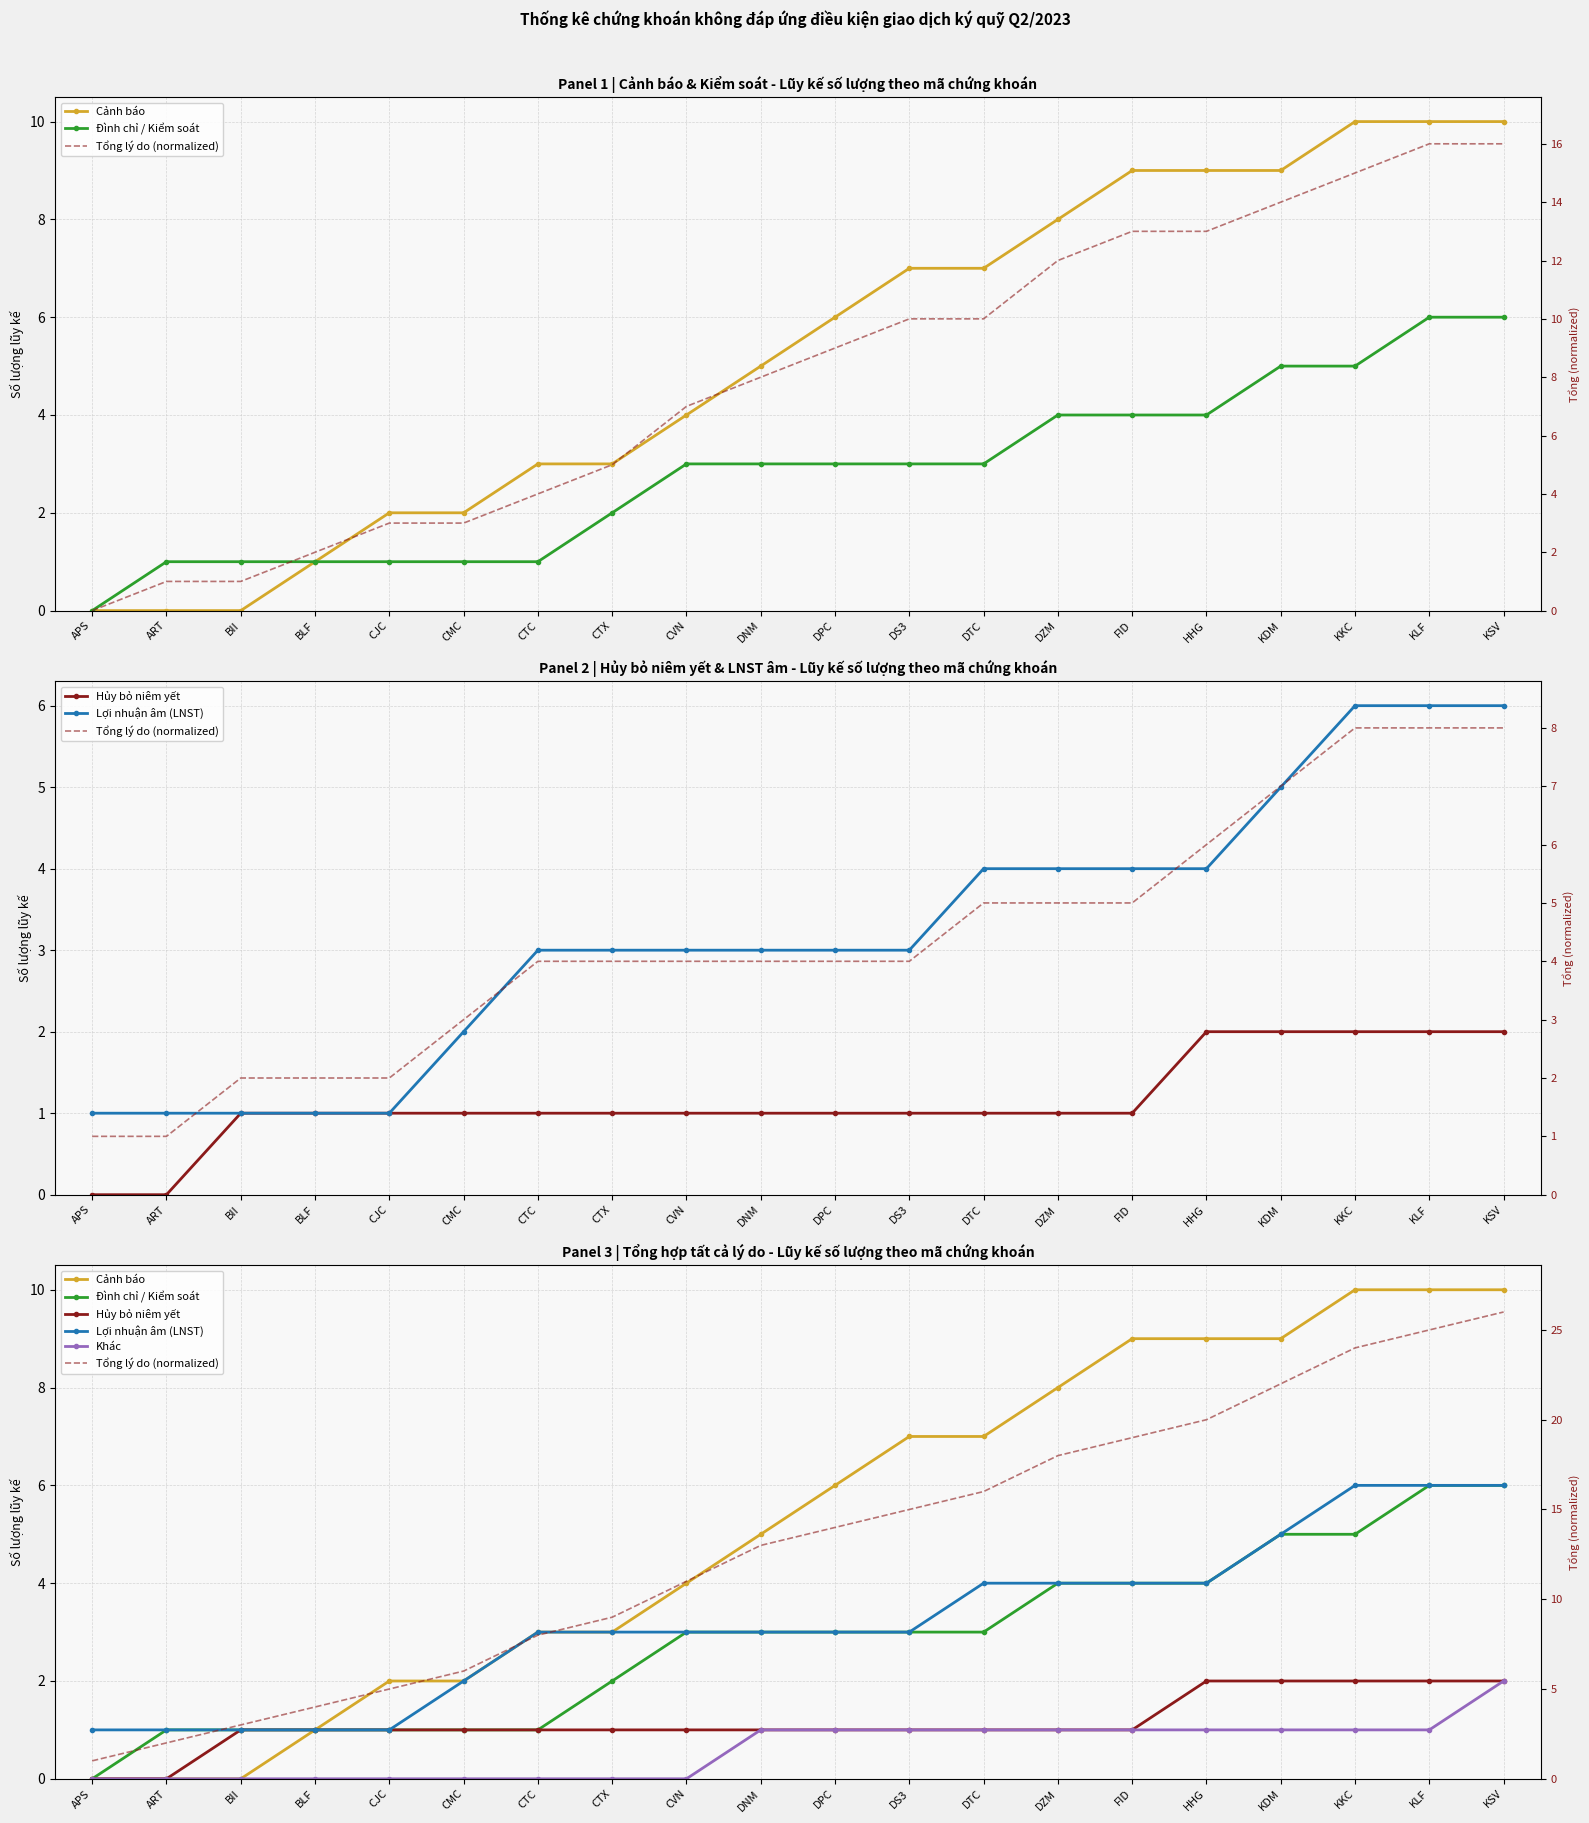

What is the label of the 20th point from the left?

KSV